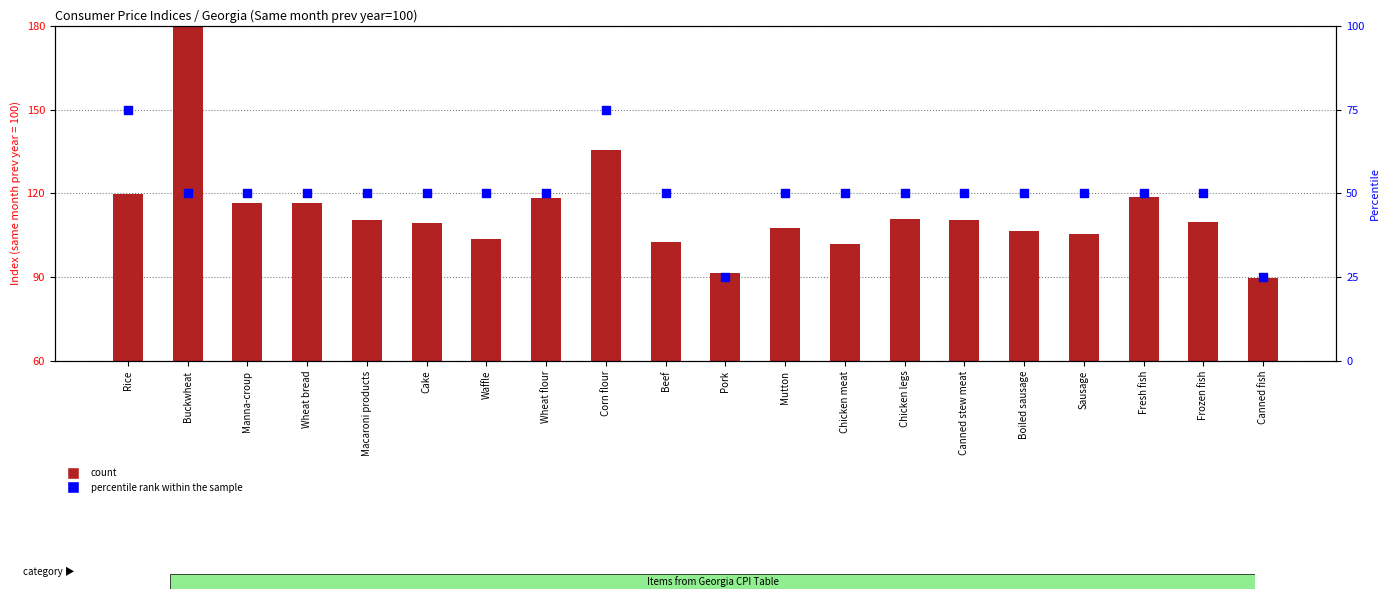

Which series contains the highest Y value?

count